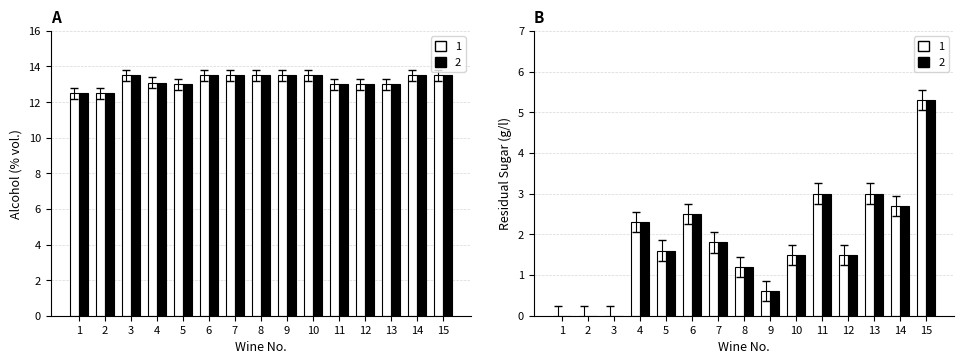

Between 1 and 12, which is larger?

12